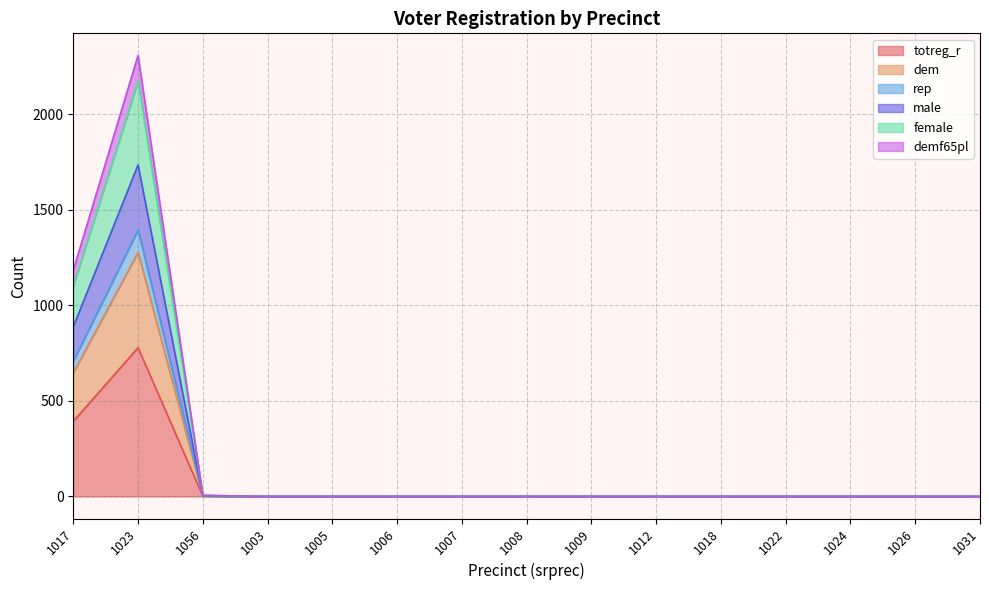

Does the chart display data point markers on the line(s)?

No